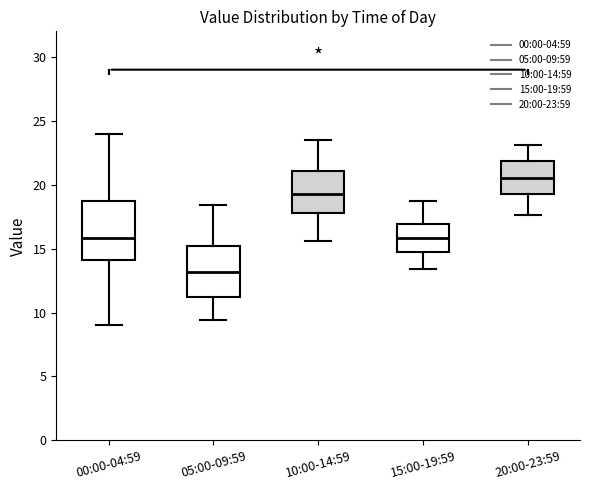

Reading left to right, transcribe this box plot: for each box, give where its median line is, the range the box spans, and where its two whiskers end, as read against the y-axis. The values are not printed on the chart, so give them approximately, as read against the axis.

00:00-04:59: median 16.0, box 14.0 to 18.5, whiskers 9.0 to 24.0
05:00-09:59: median 13.0, box 11.0 to 15.0, whiskers 9.5 to 18.5
10:00-14:59: median 19.5, box 18.0 to 21.0, whiskers 15.5 to 23.5
15:00-19:59: median 16.0, box 14.5 to 17.0, whiskers 13.5 to 18.5
20:00-23:59: median 20.5, box 19.5 to 22.0, whiskers 17.5 to 23.0